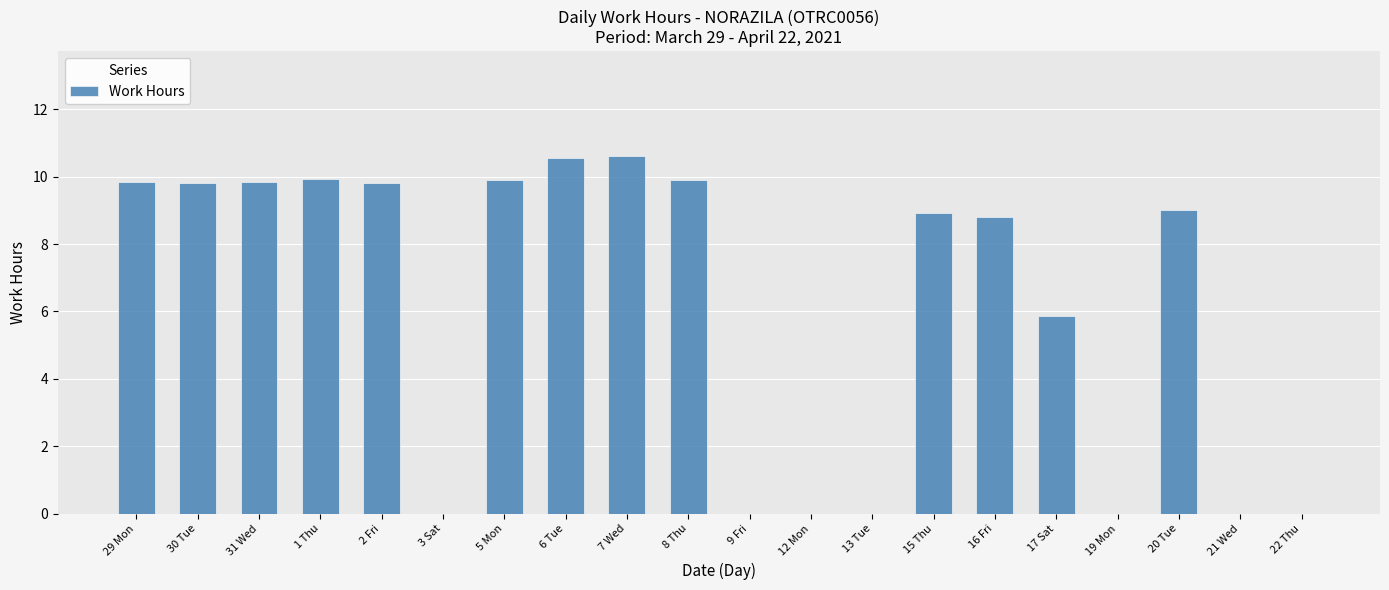

What is the sum of all values?

122.8